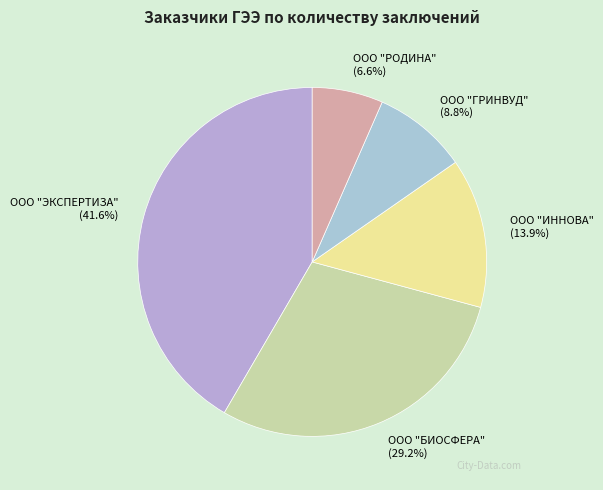

Rank the categories by value from lowest to highest.

ООО "РОДИНА", ООО "ГРИНВУД", ООО "ИННОВА", ООО "БИОСФЕРА", ООО "ЭКСПЕРТИЗА"